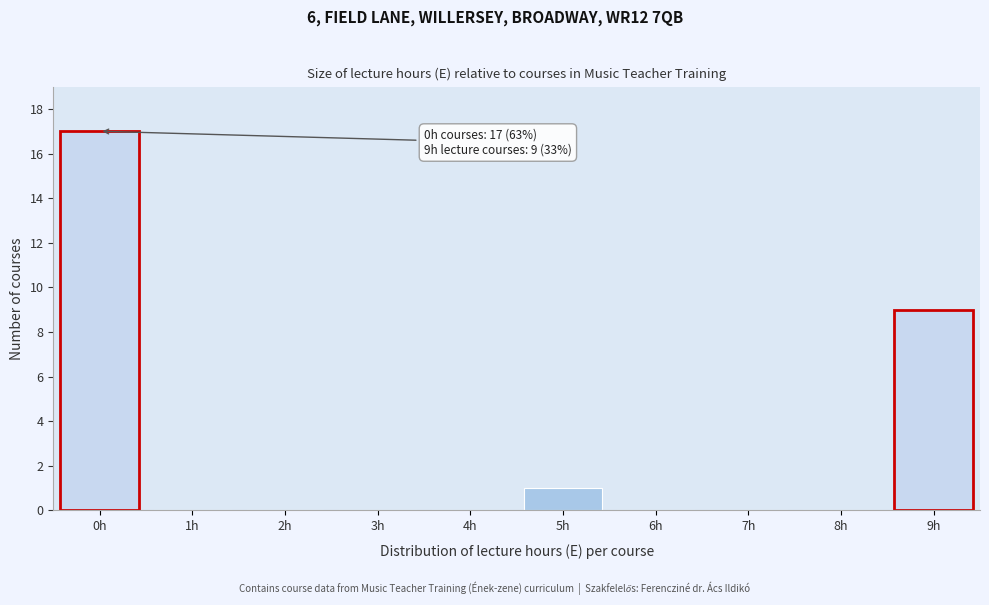

Reading left to right, list all the values displayed in this chart.

0h=17	1h=0	2h=0	3h=0	4h=0	5h=1	6h=0	7h=0	8h=0	9h=9